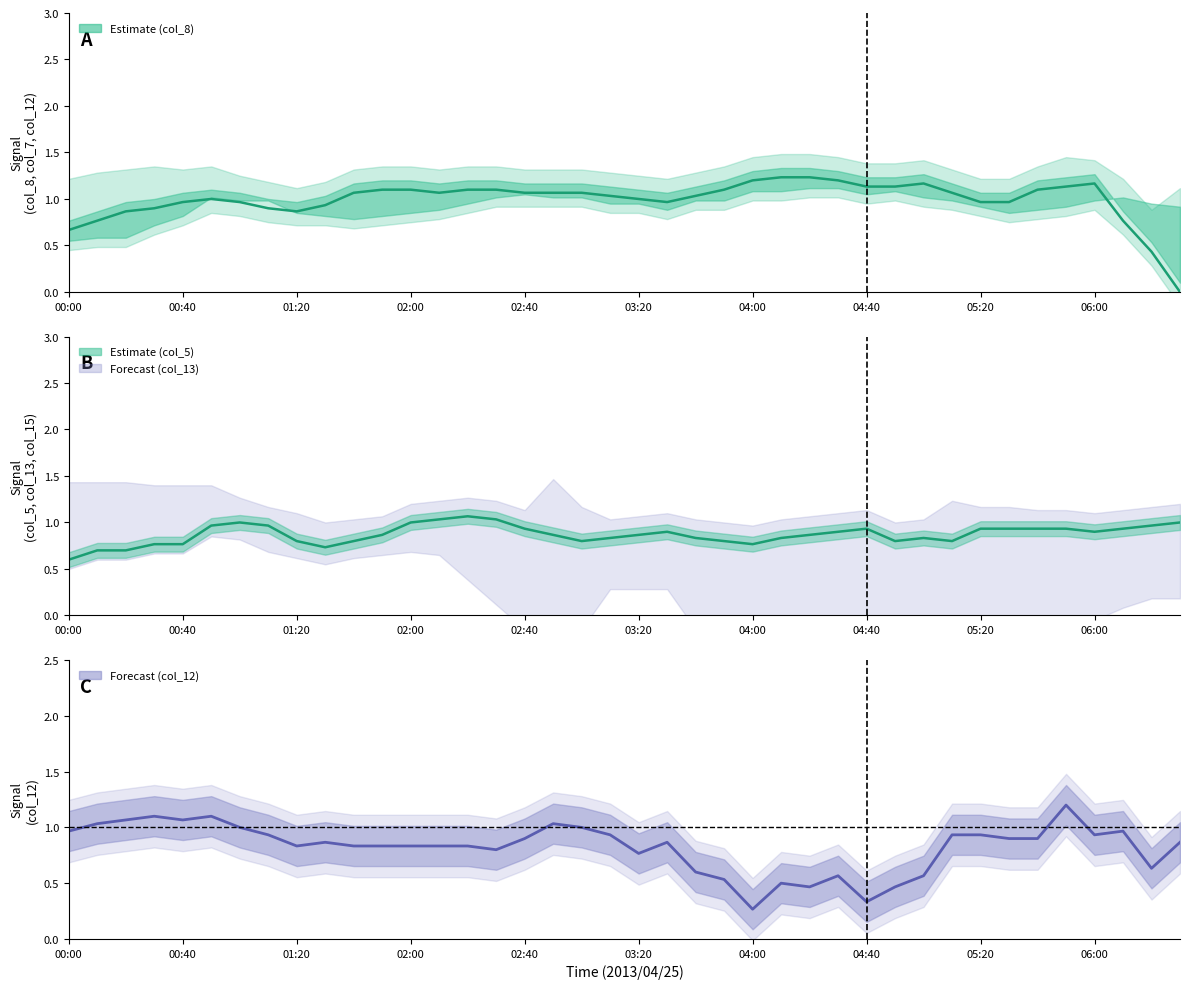

At which label is col_5 (center) closest to 0?

00:00